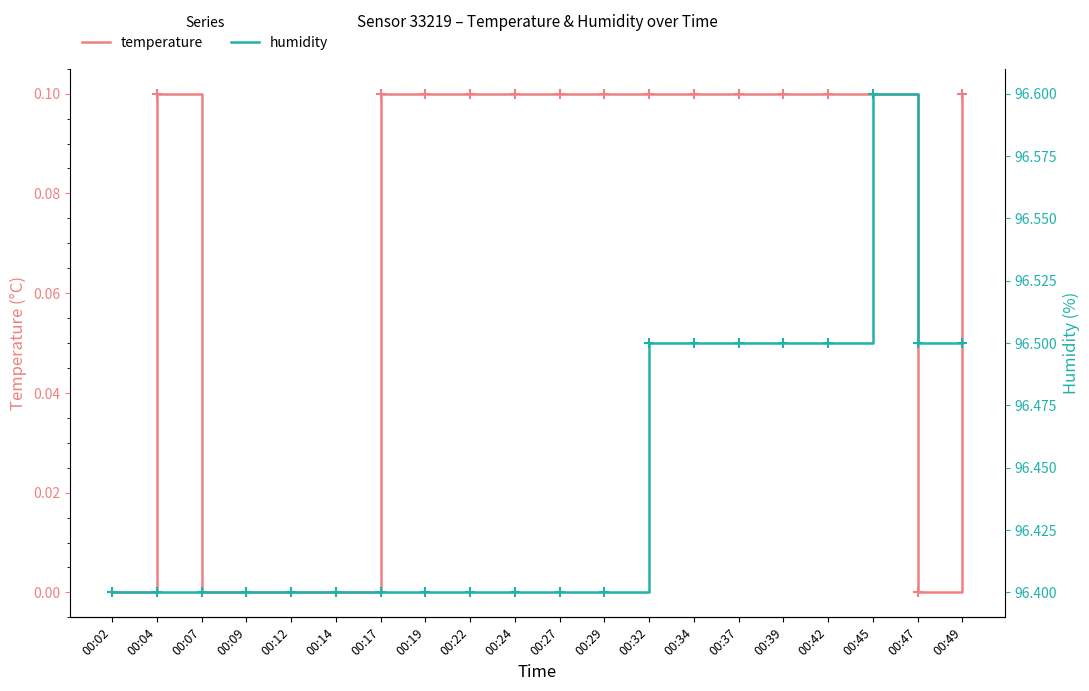

What are all the series names shown in the legend?

temperature, humidity